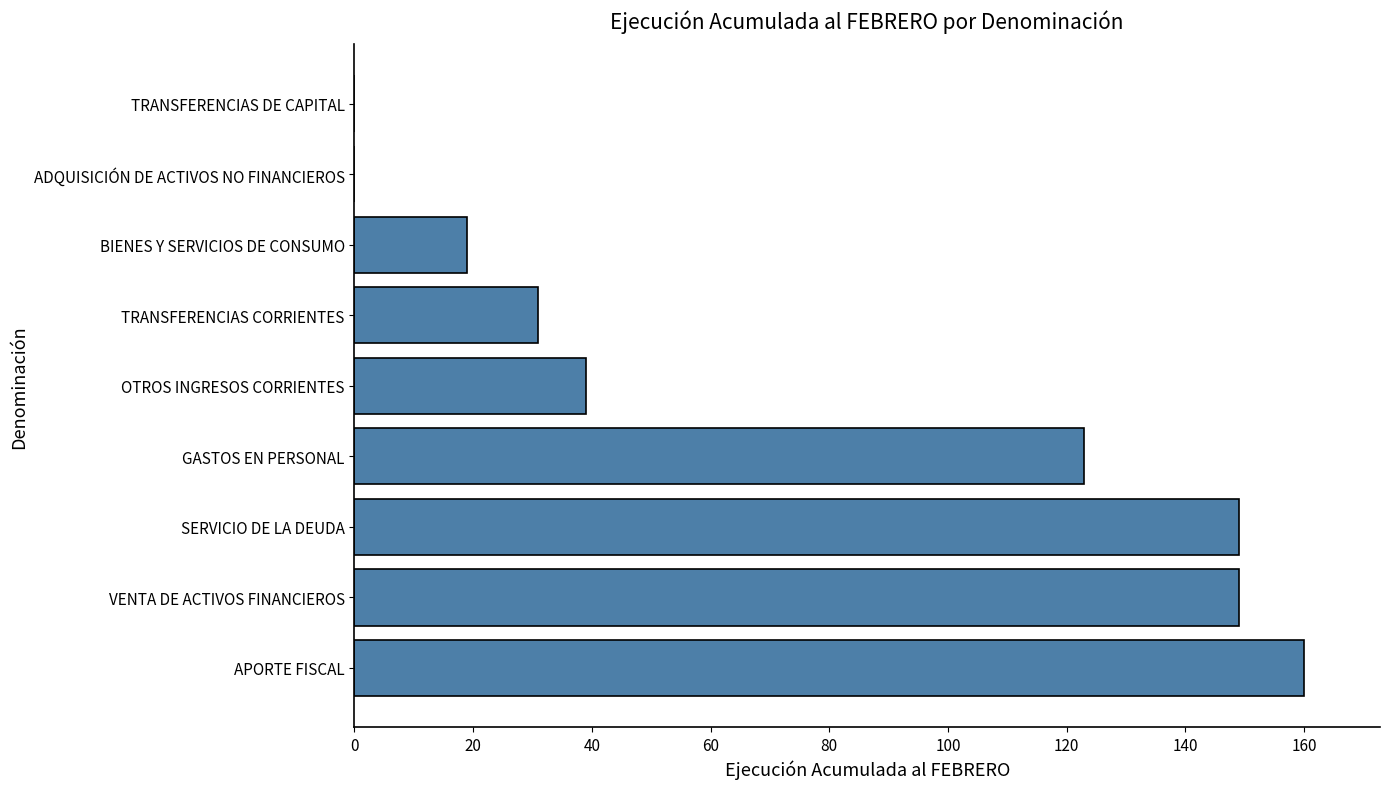

Count the number of categories in the chart.

9